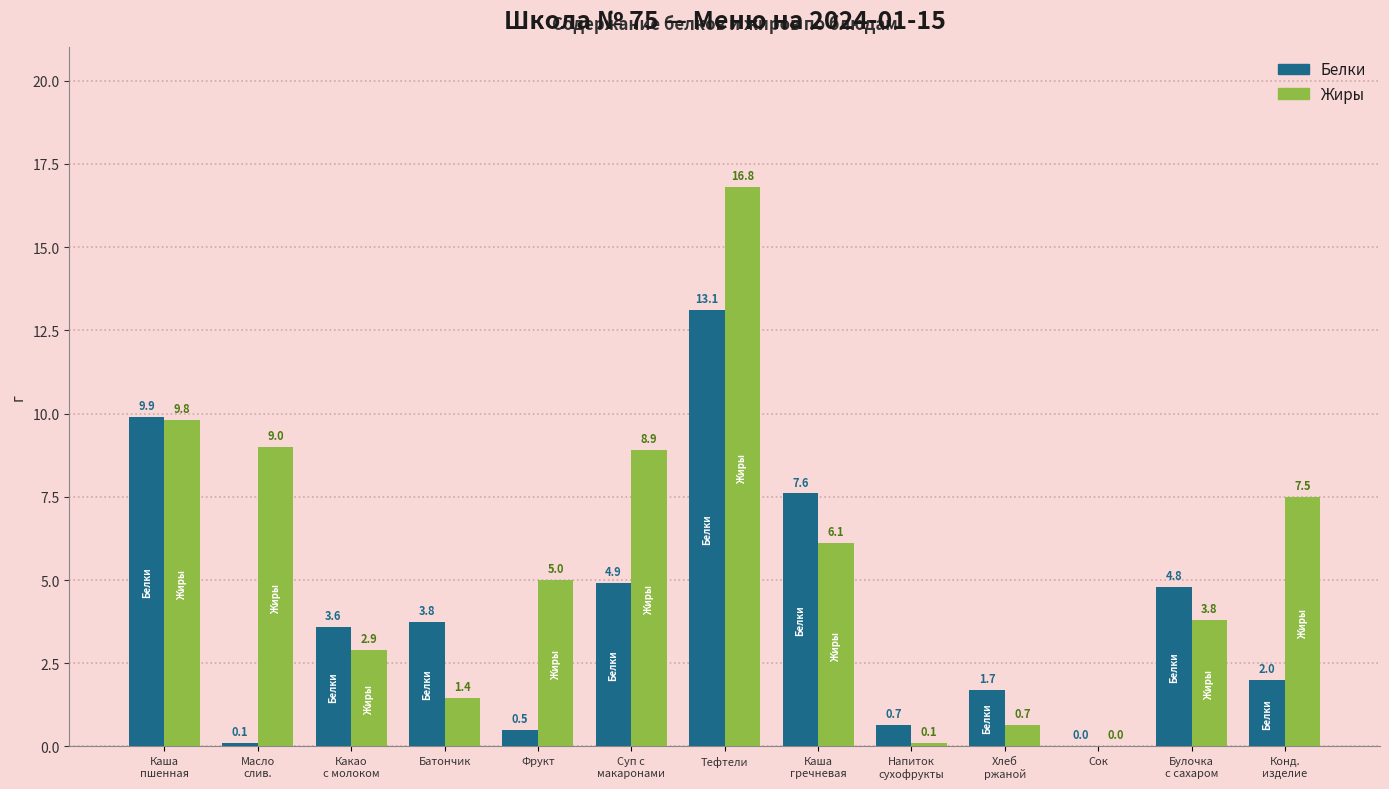

Which category has the highest value in the Жиры series?

Тефтели